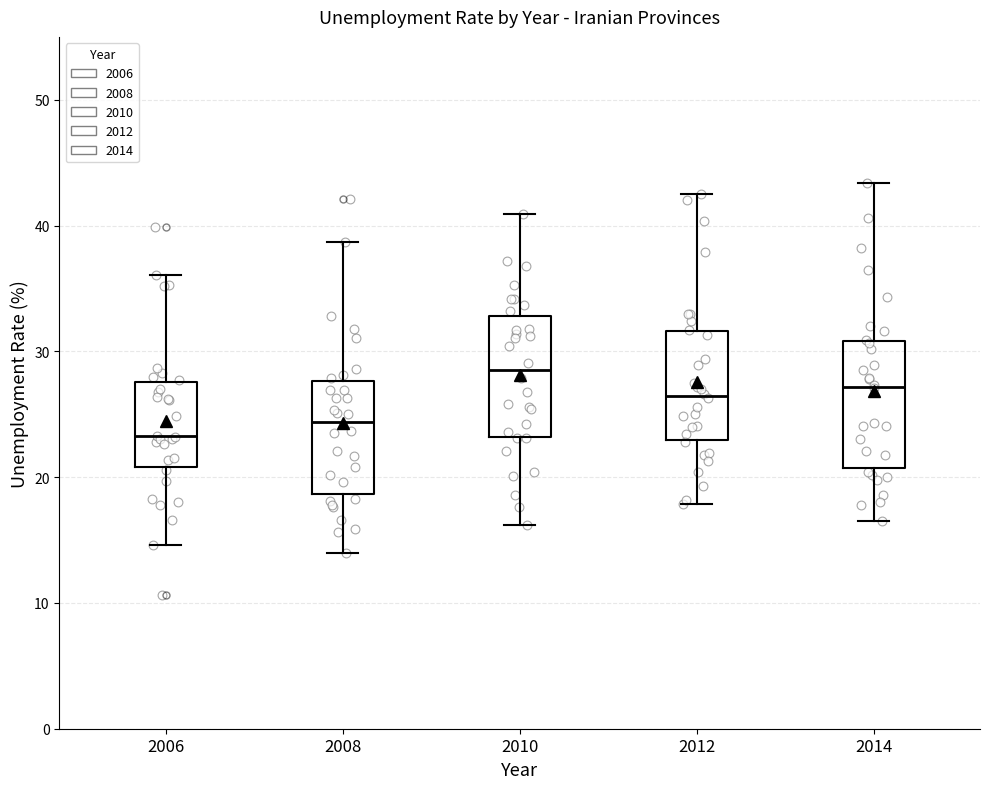

Where does the median line of the box at x = 2012 sit on the y-axis? The values are not printed on the chart, so give them approximately, as read against the axis.

26